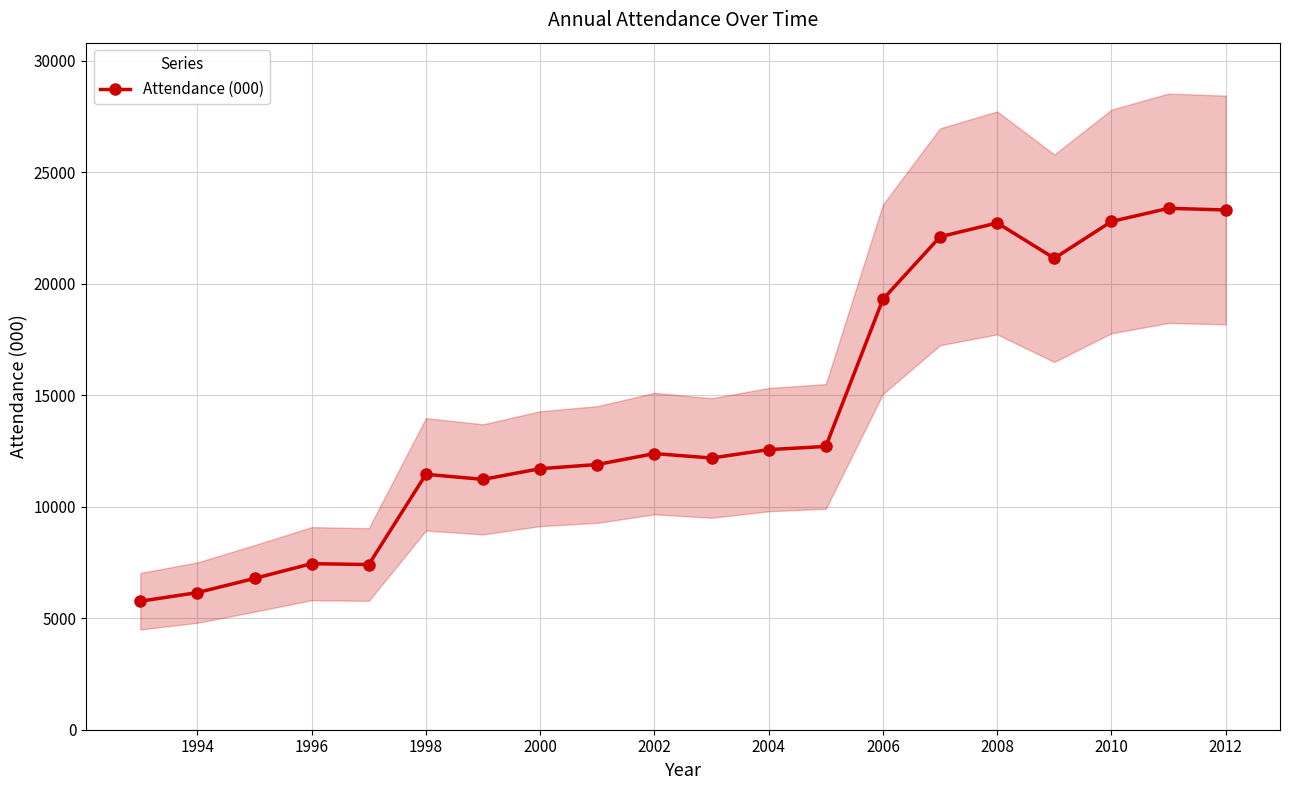

True or false: there are more than 1 points higher than both neighbors.

True